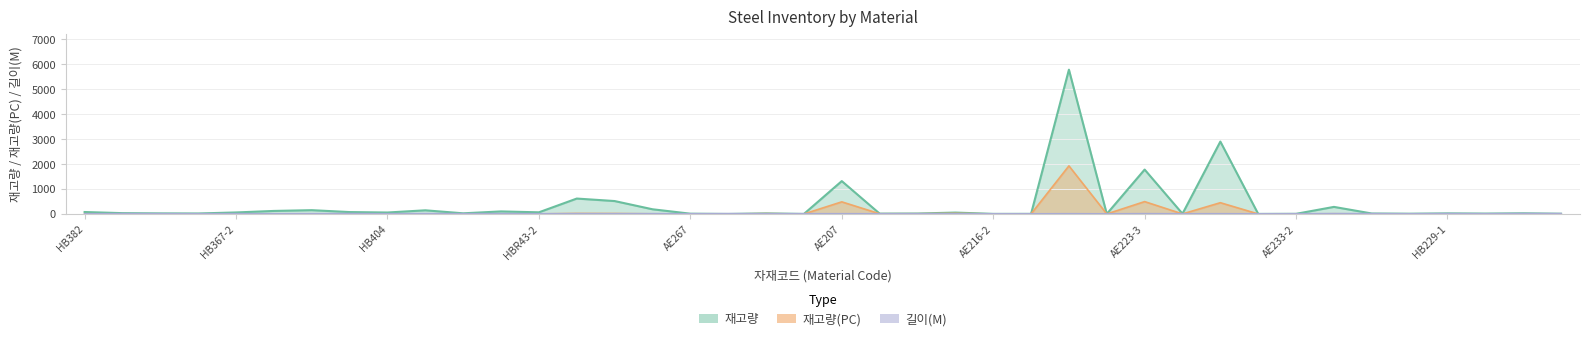

Where does the 재고량 series first go above 26?

HB382